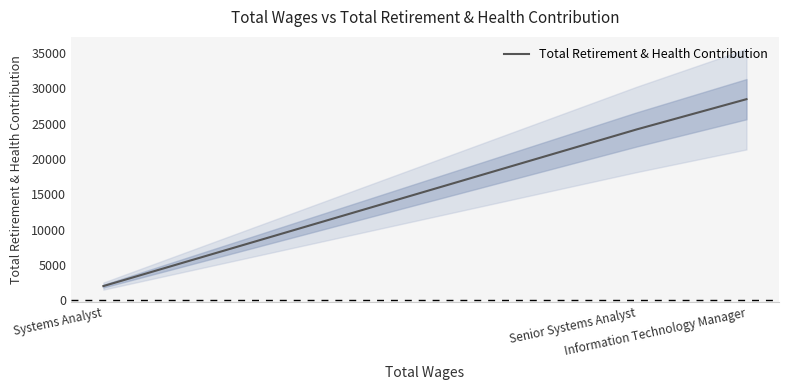

What is the ratio of the value at Information Technology Manager to the value at Senior Systems Analyst?

1.2